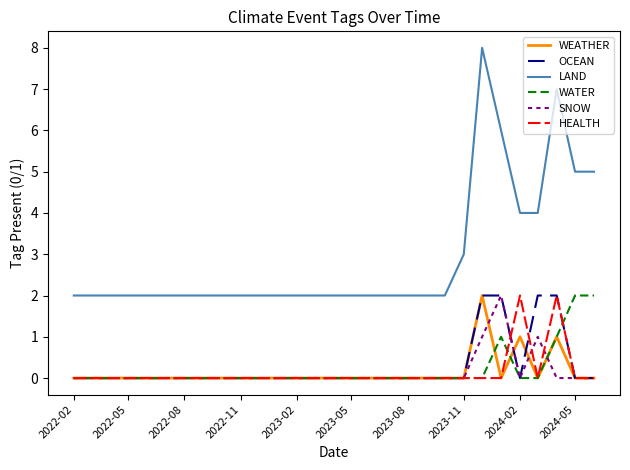

What is the greatest value displayed?

8